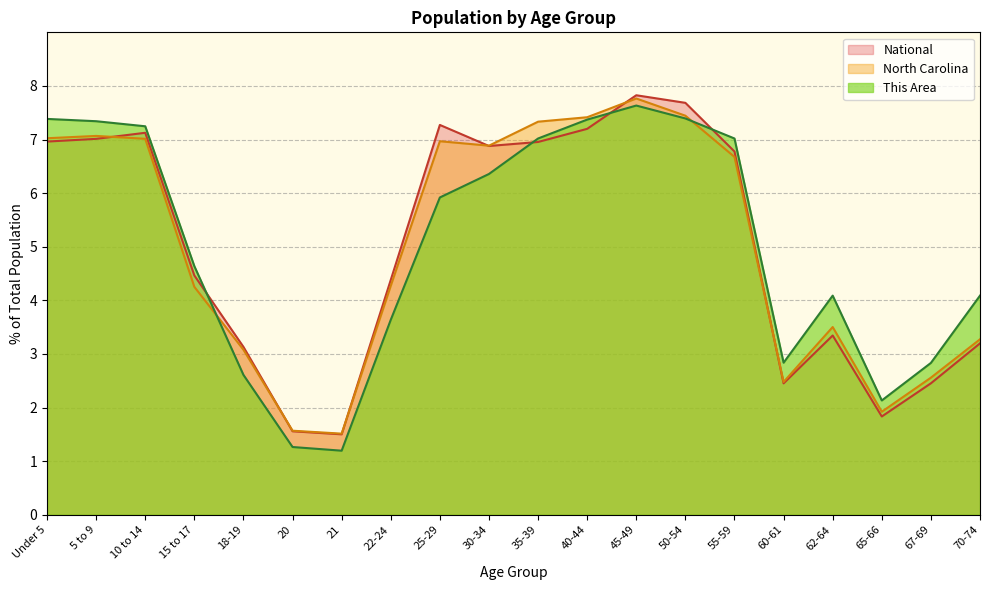

In This Area, how many points are higher than both neighbors (excluding endpoints)?

2